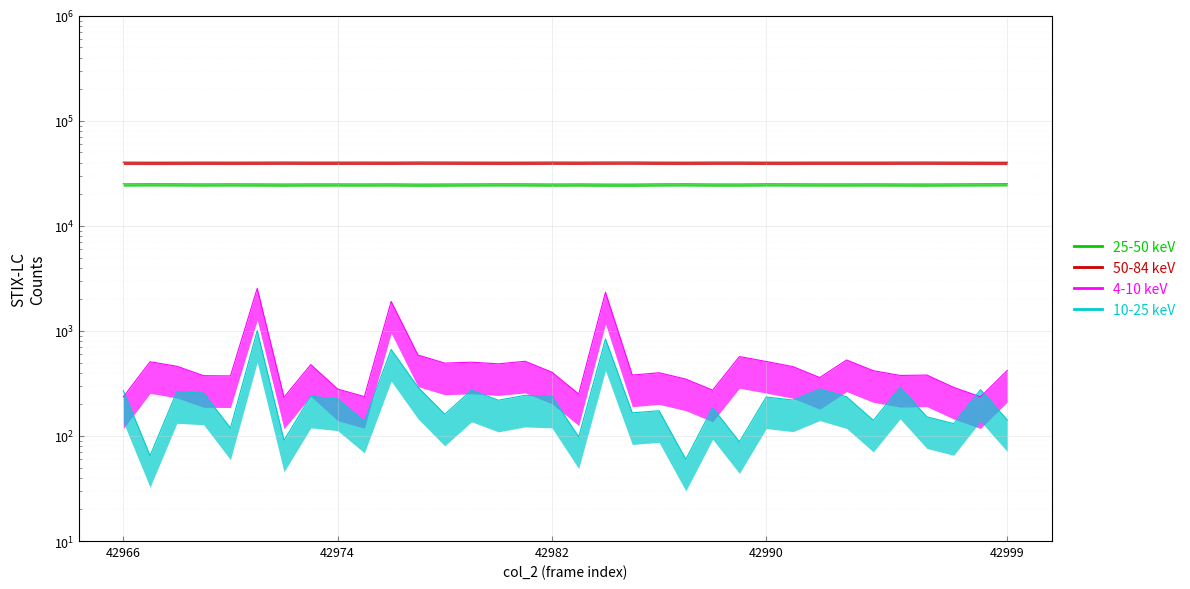

List the labels in order of col_516 value, smallest first.

42999, 42967, 42987, 42998, 42990, 42980, 42968, 42970, 42991, 42981, 42986, 42966, 42994, 42976, 42997, 42979, 42973, 42971, 42974, 42983, 42993, 42992, 42969, 42975, 42995, 42988, 42989, 42978, 42982, 42996, 42972, 42984, 42977, 42985